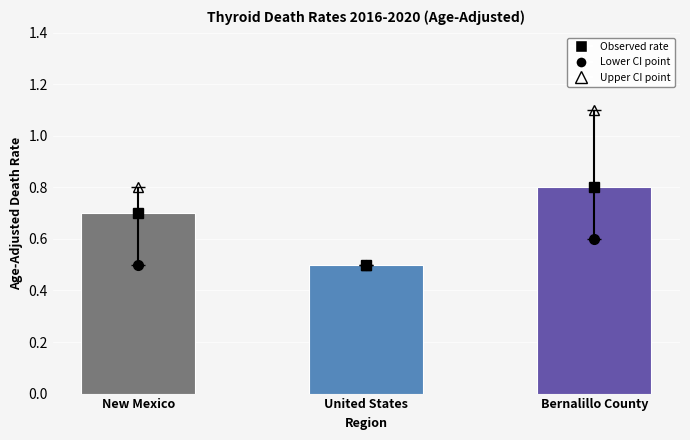

Reading right to left, what are all the values shown in this chart?

Bernalillo County=0.8	United States=0.5	New Mexico=0.7